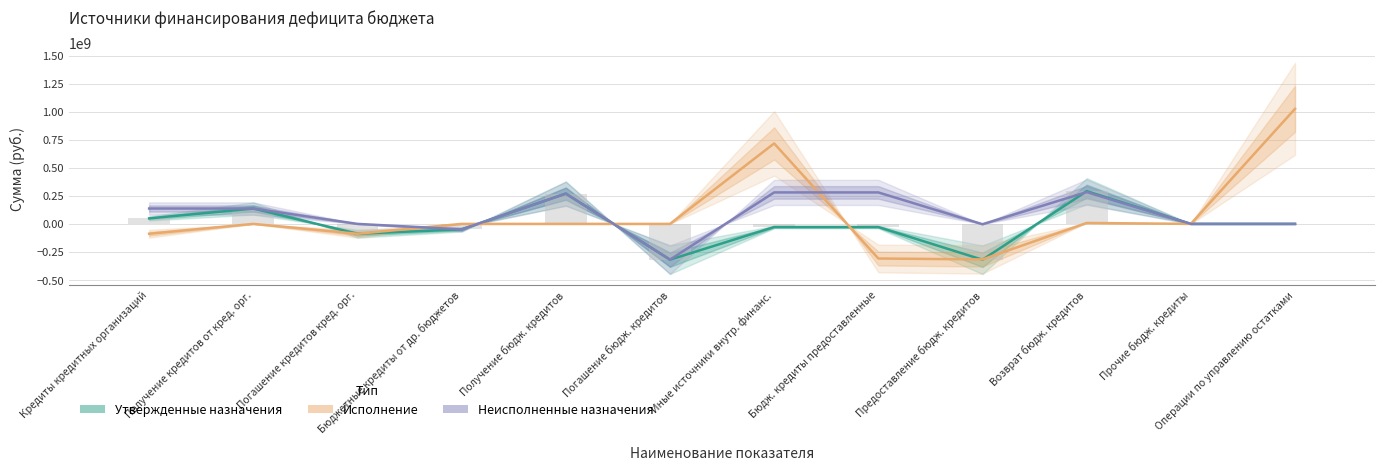

What is the label of the 1st bar from the right?

Операции по управлению остатками